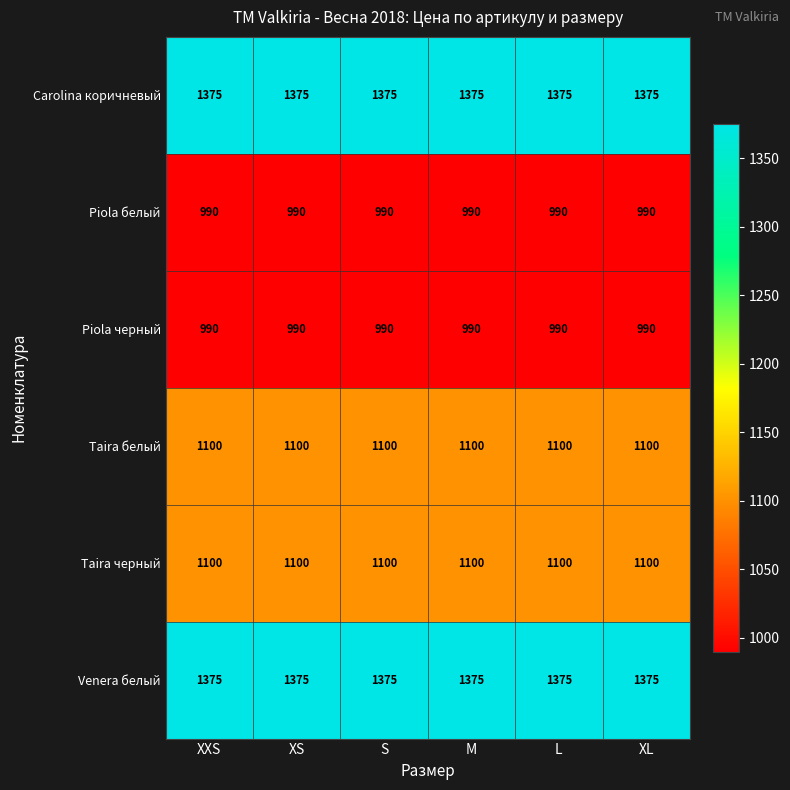

What is the sum of the Venera белый values at XL and XS?

2750